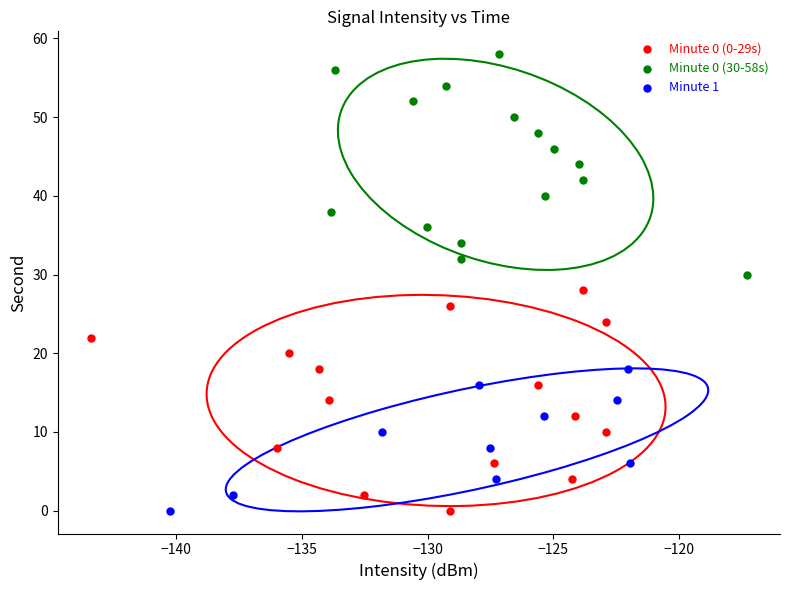

Which series contains the highest Y value?

Minute 0 (30-58s)